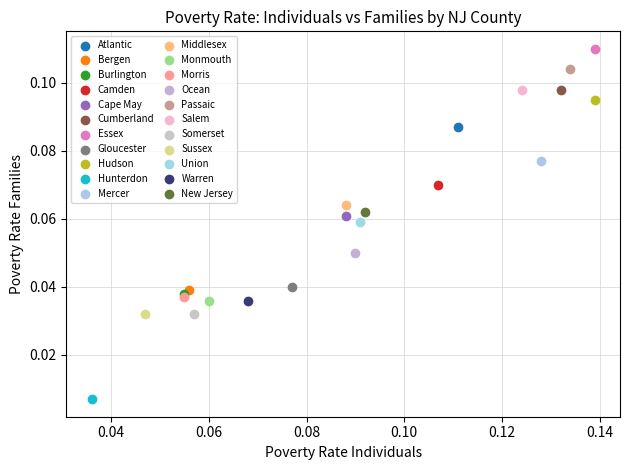

What are all the series names shown in the legend?

Atlantic, Bergen, Burlington, Camden, Cape May, Cumberland, Essex, Gloucester, Hudson, Hunterdon, Mercer, Middlesex, Monmouth, Morris, Ocean, Passaic, Salem, Somerset, Sussex, Union, Warren, New Jersey